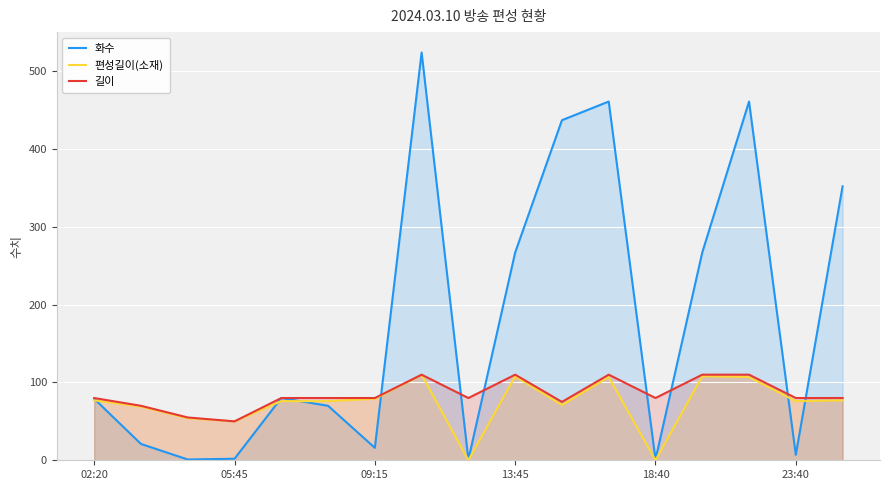

Which series has the largest total across all categories?

화수